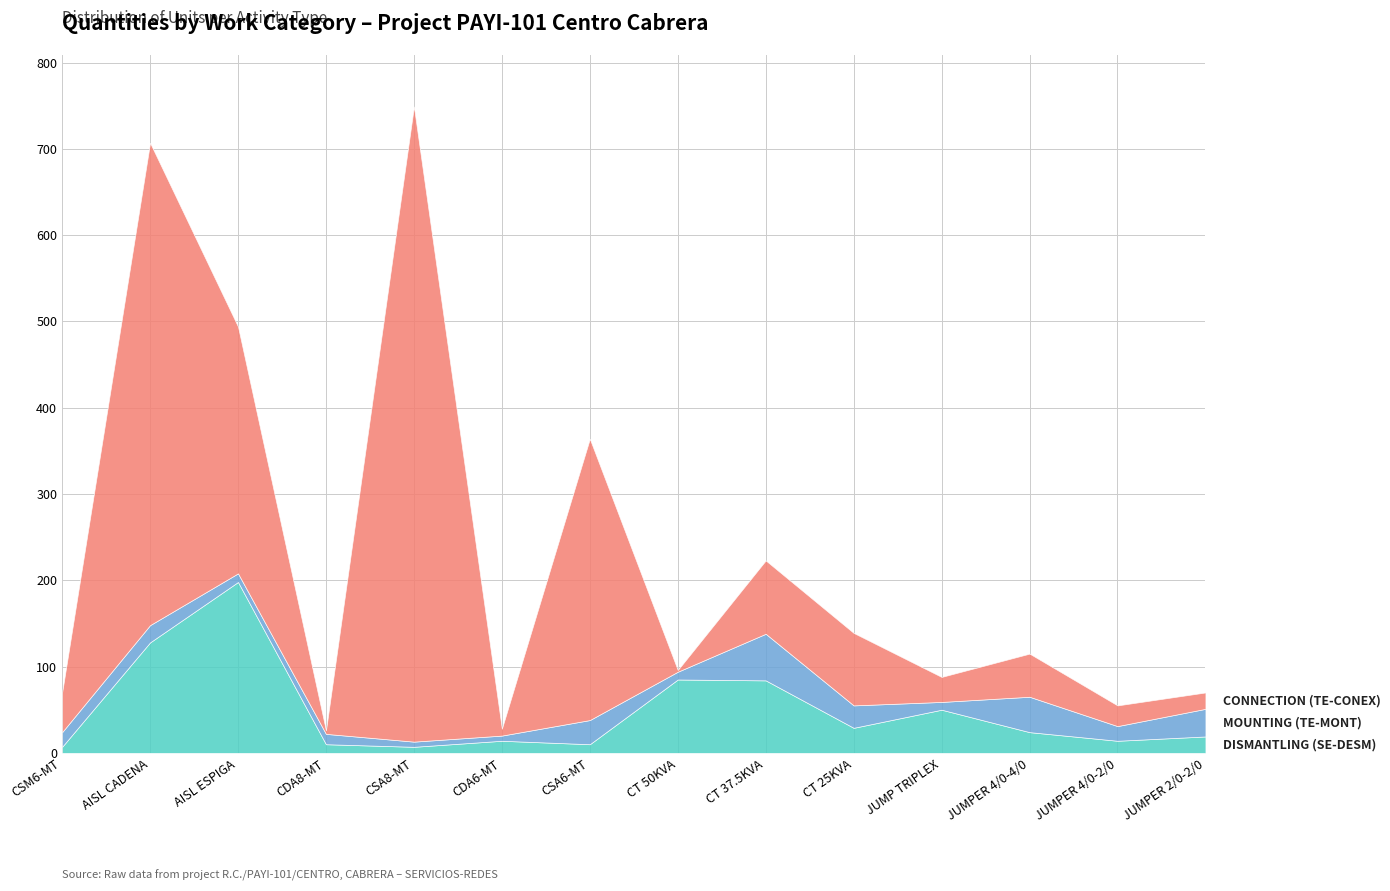

Reading left to right, what are all the values shown in this chart?

Dismantling (SE-DESM): 7	128	198	10	7	14	10	85	84	29	50	24	14	19
Mounting (TE-MONT): 17	20	10	12	6	6	28	9	54	26	9	41	17	32
Connection (TE-CONEX): 46	559	286	4	736	8	326	2	85	84	29	50	24	19